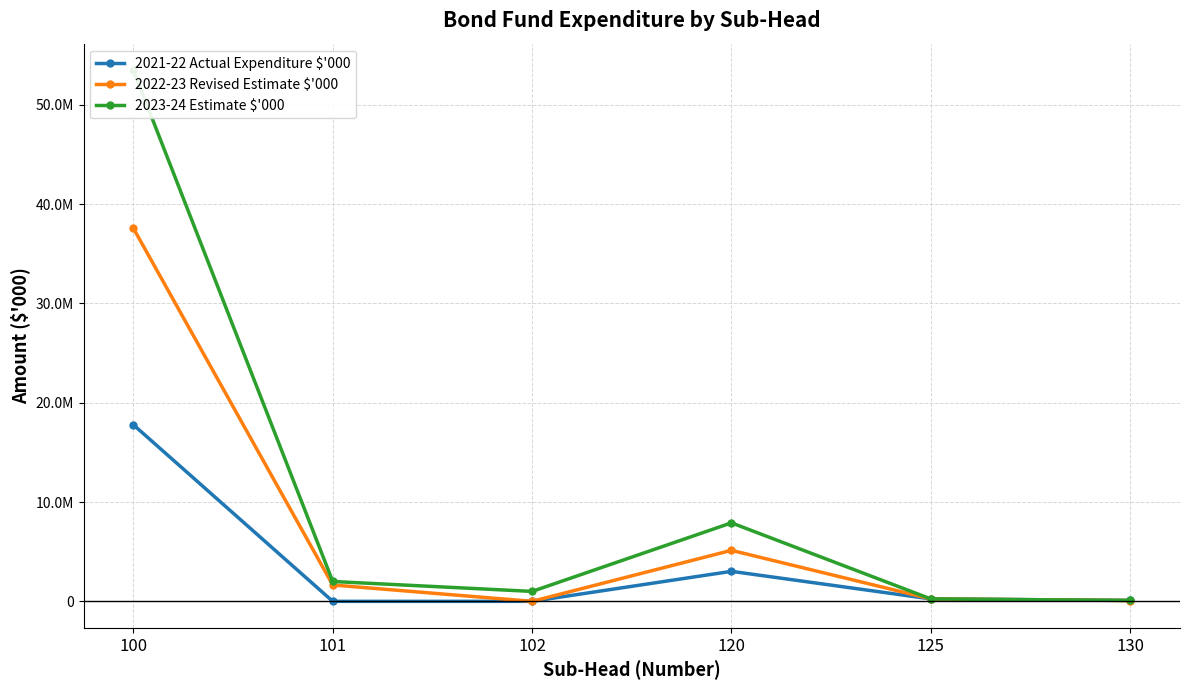

Which has a higher value, 100 or 101?

100